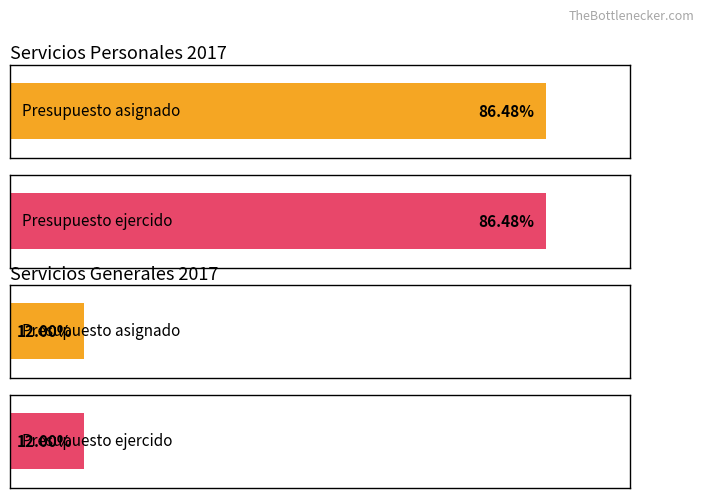

Which series has the largest total across all categories?

Presupuesto asignado por capítulo